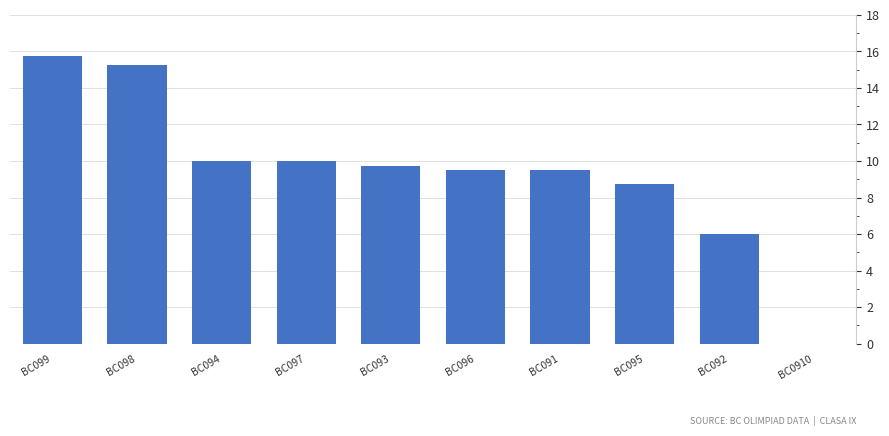

Where does the data first go above 9?

BC099